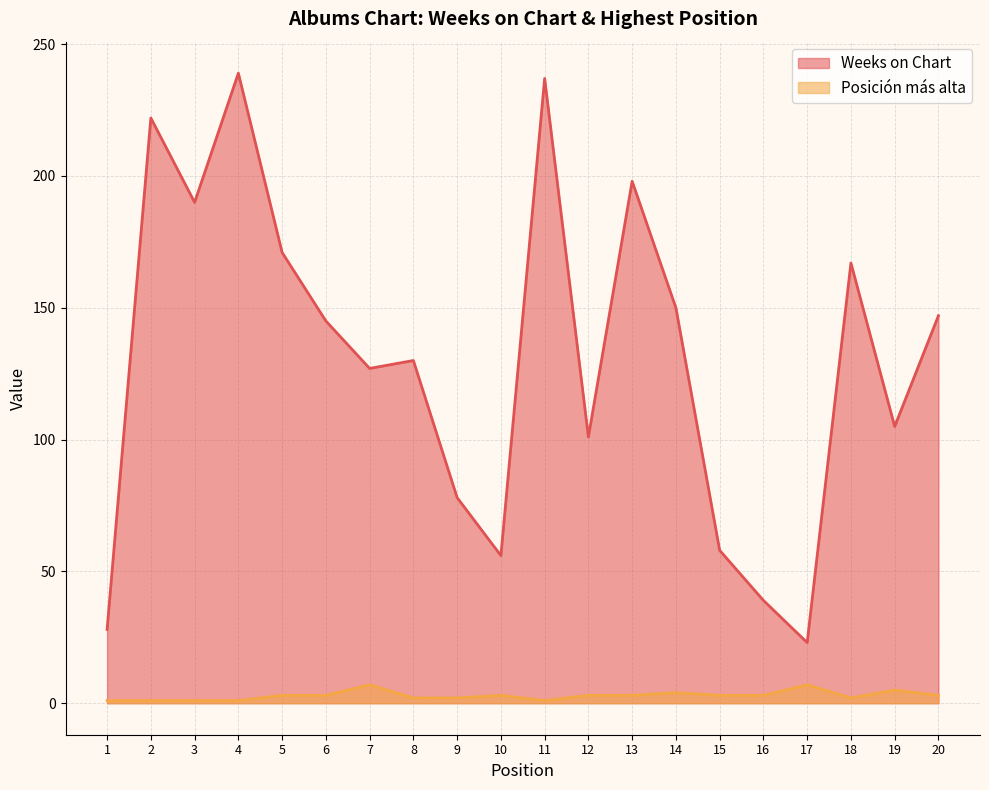

True or false: Weeks on Chart has a value of 237 at 11.

True